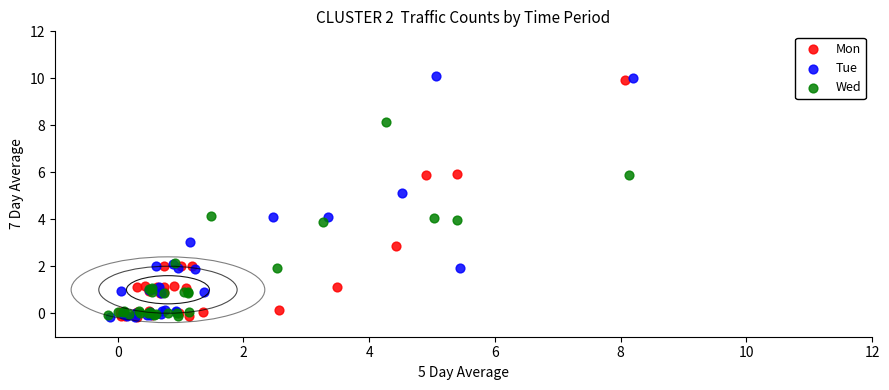

Which series contains the highest Y value?

Tue